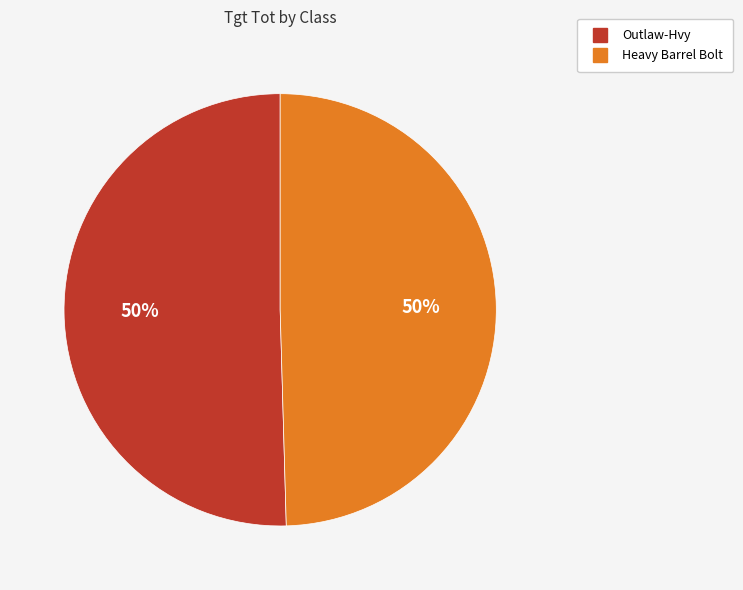

Is it true that Heavy Barrel Bolt is 62% of the pie?

False